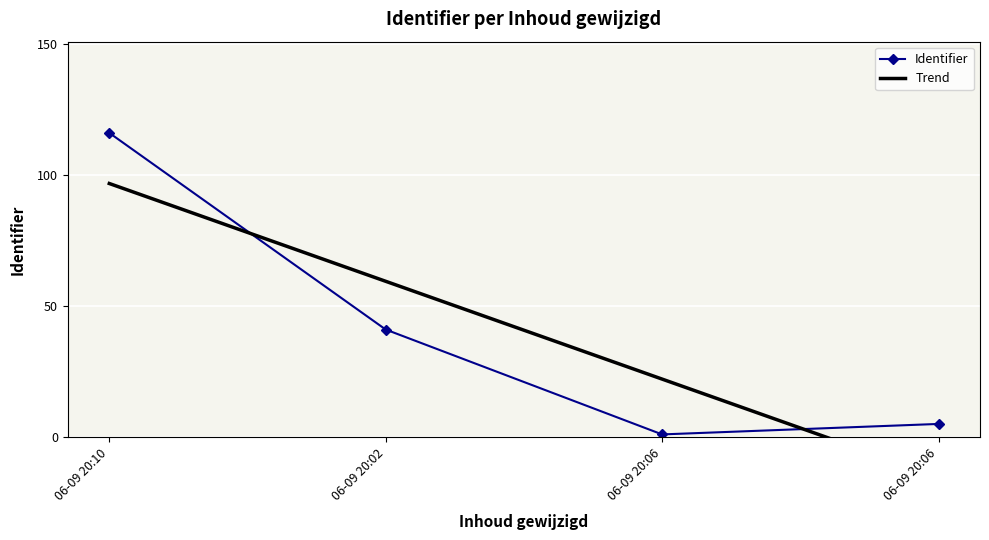

How many data points in Identifier are less than 41?

2